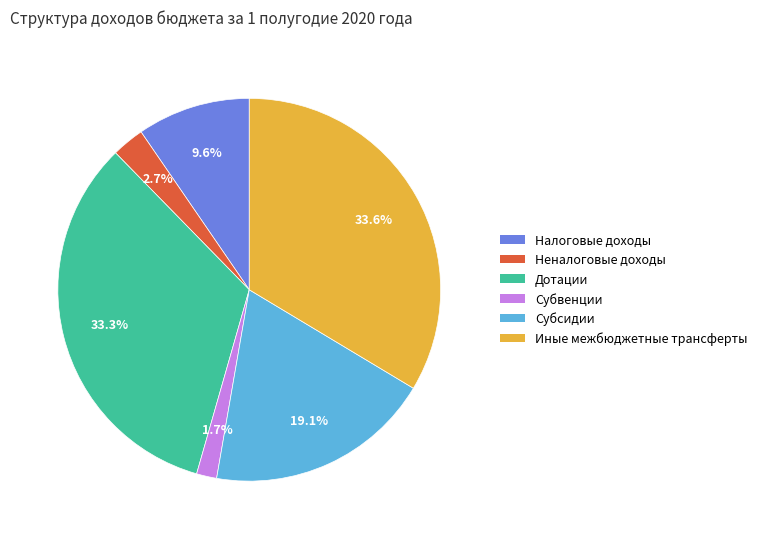

What is the smallest slice in the pie chart?

Субвенции